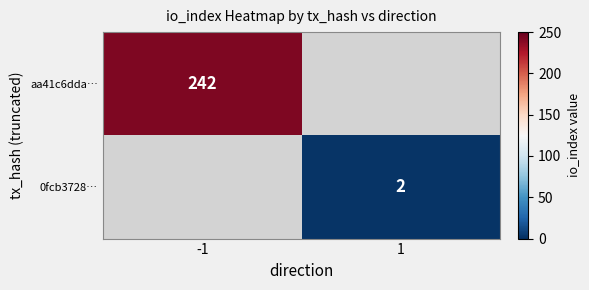

Is it true that aa41c6dda… equals 242 at -1?

True